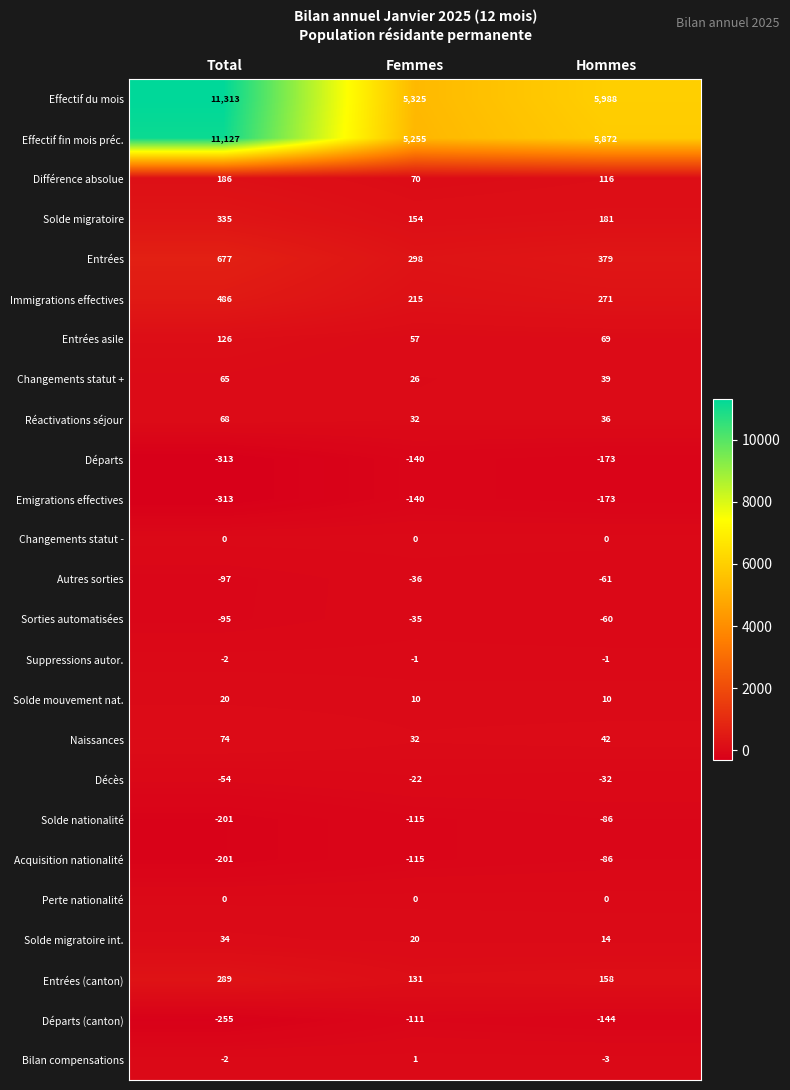

How many values in the Solde migratoire int. series are below 20?

1